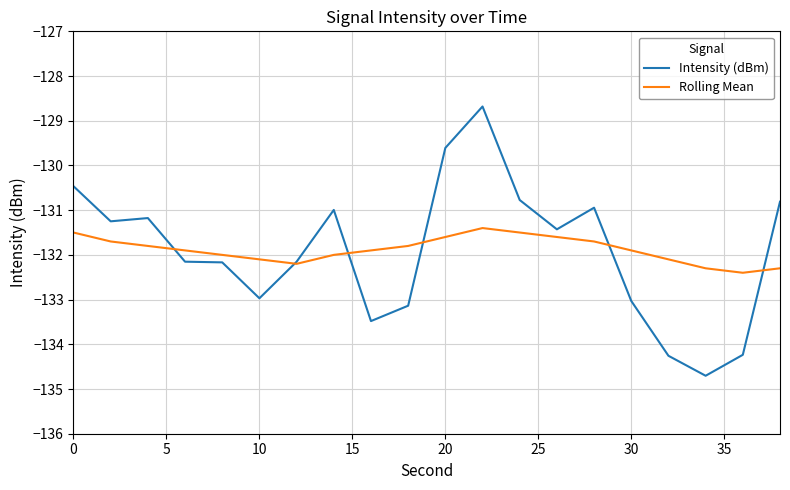

Which series ends up on top after the final intersection of Rolling Mean and Intensity (dBm)?

Intensity (dBm)